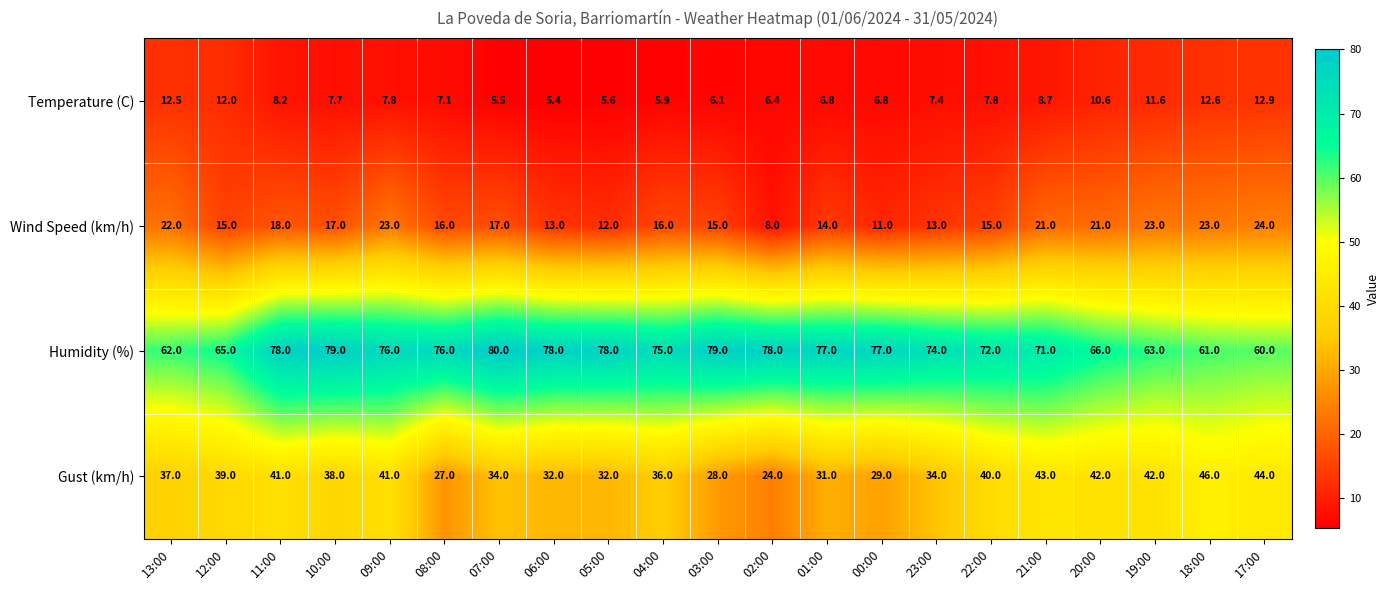

What is the sum of all Temperature (C) values?

175.4